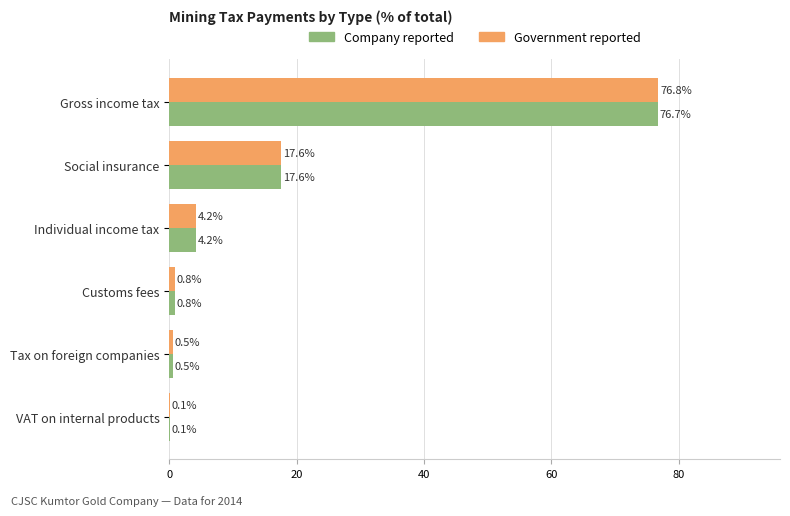

Which category has the highest value in the Company reported series?

Gross income tax